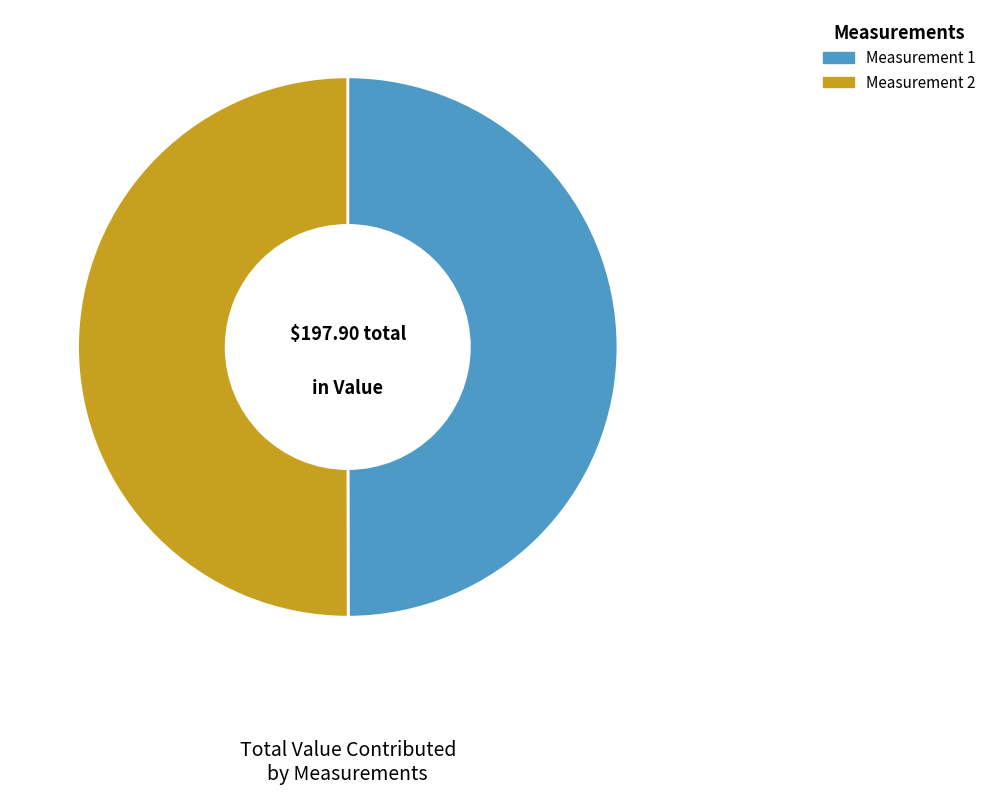

What is the ratio of the value at Measurement 1 to the value at Measurement 2?

1.0